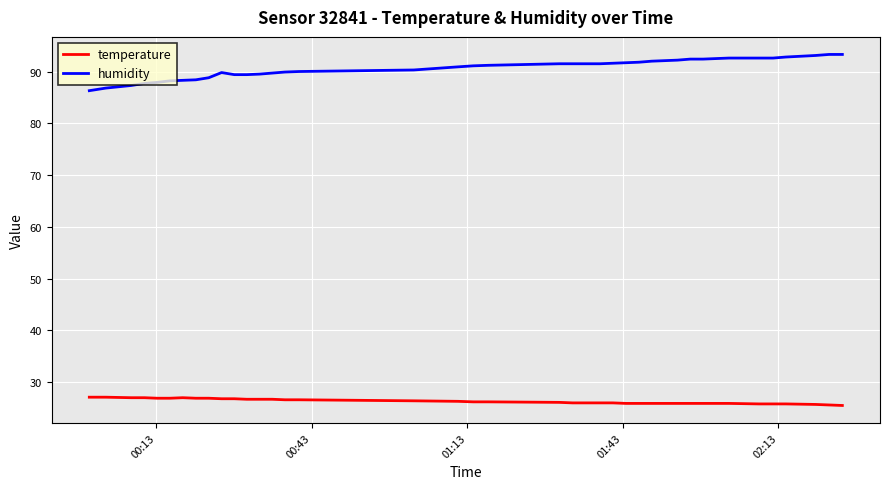

Which series has the largest total across all categories?

humidity